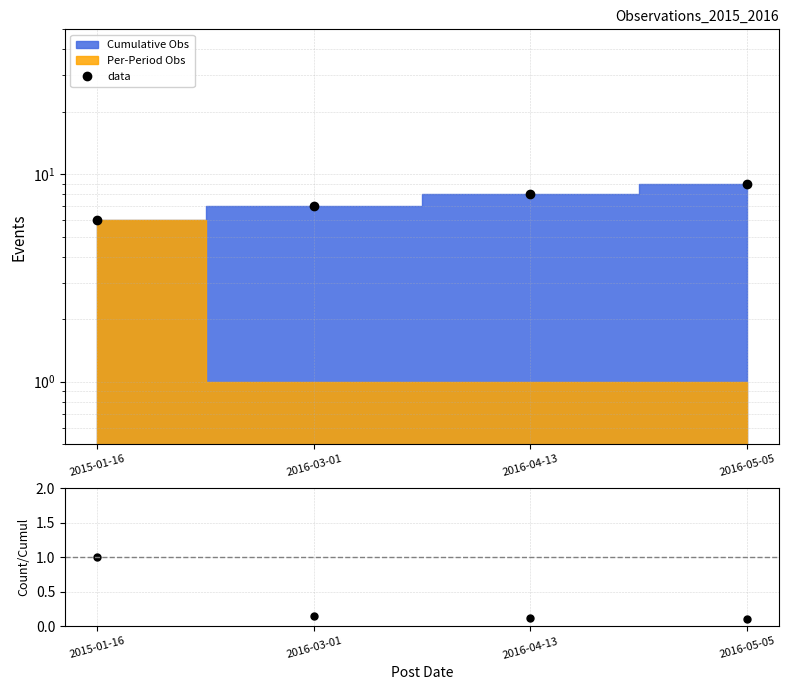

Reading left to right, transcribe all the data shown in this chart.

data: 2015-01-16=6.0	2016-03-01=7.0	2016-04-13=8.0	2016-05-05=9.0
Count/Cumulative: 2015-01-16=1.0	2016-03-01=0.1	2016-04-13=0.1	2016-05-05=0.1